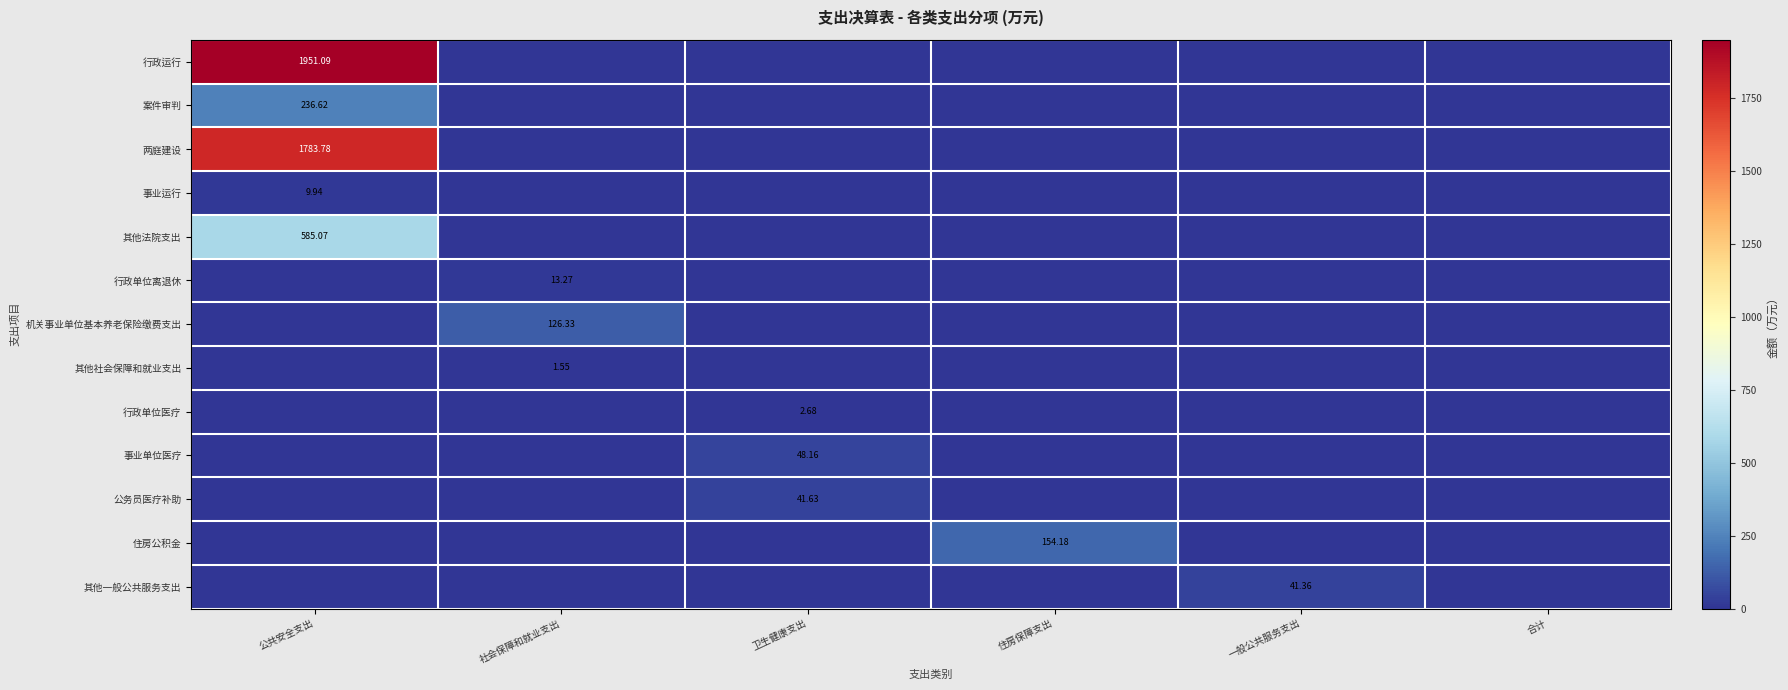

What is the total value across all series at 一般公共服务支出?

41.4